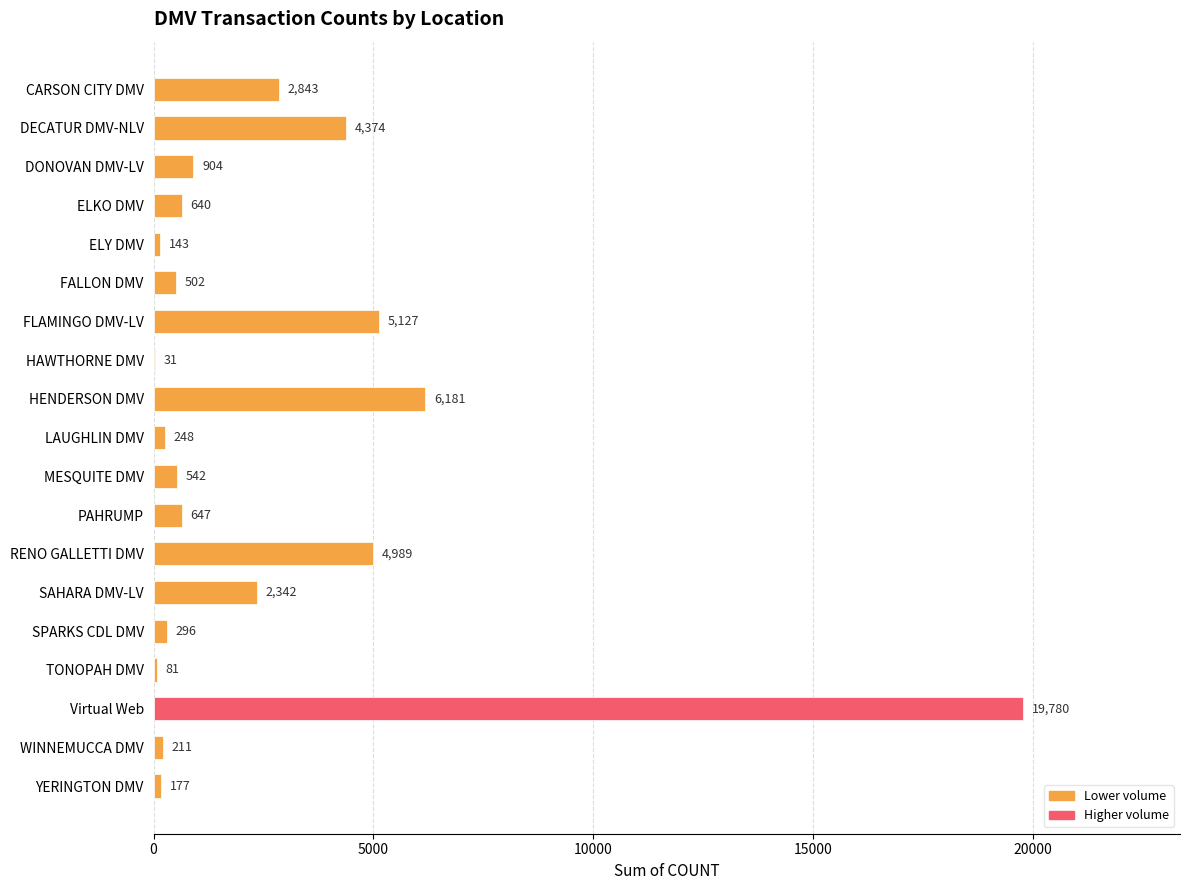

How many distinct data groups are displayed?

1